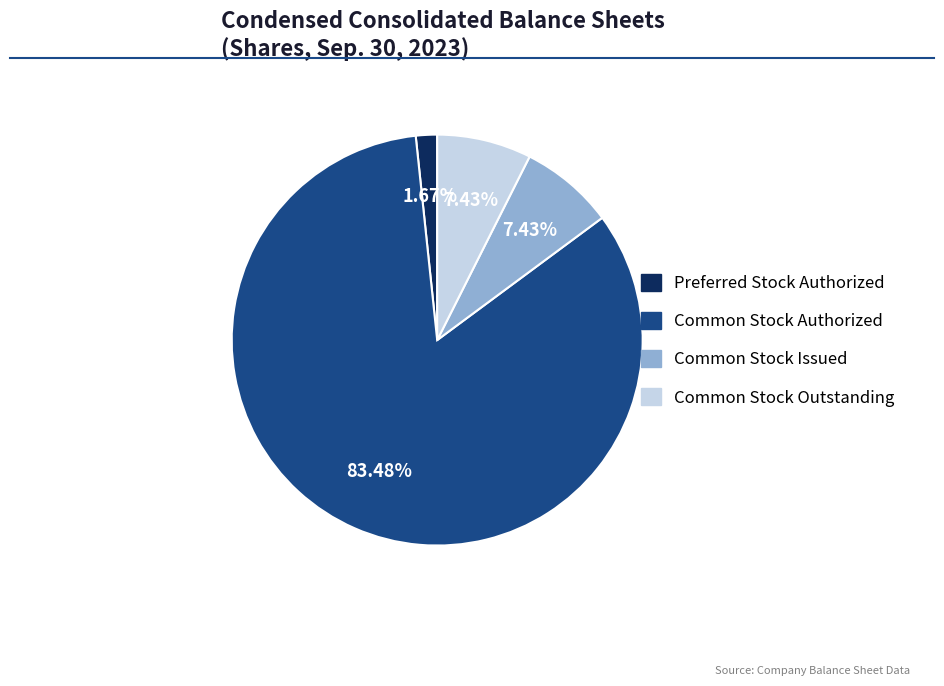

To the nearest percent, what is the difference between the Common Stock Issued and Preferred Stock Authorized slice percentages?

6%